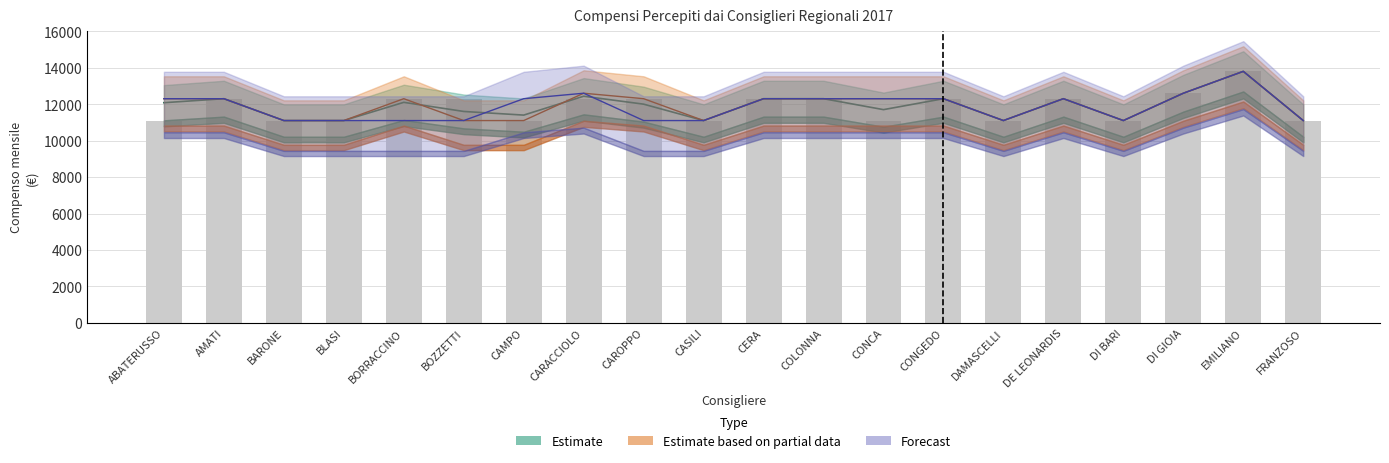

Rank the categories by value from highest to lowest.

EMILIANO, DI GIOIA, AMATI, BORRACCINO, BOZZETTI, CARACCIOLO, CAROPPO, CERA, COLONNA, CONGEDO, DE LEONARDIS, ABATERUSSO, BARONE, BLASI, CAMPO, CASILI, CONCA, DAMASCELLI, DI BARI, FRANZOSO